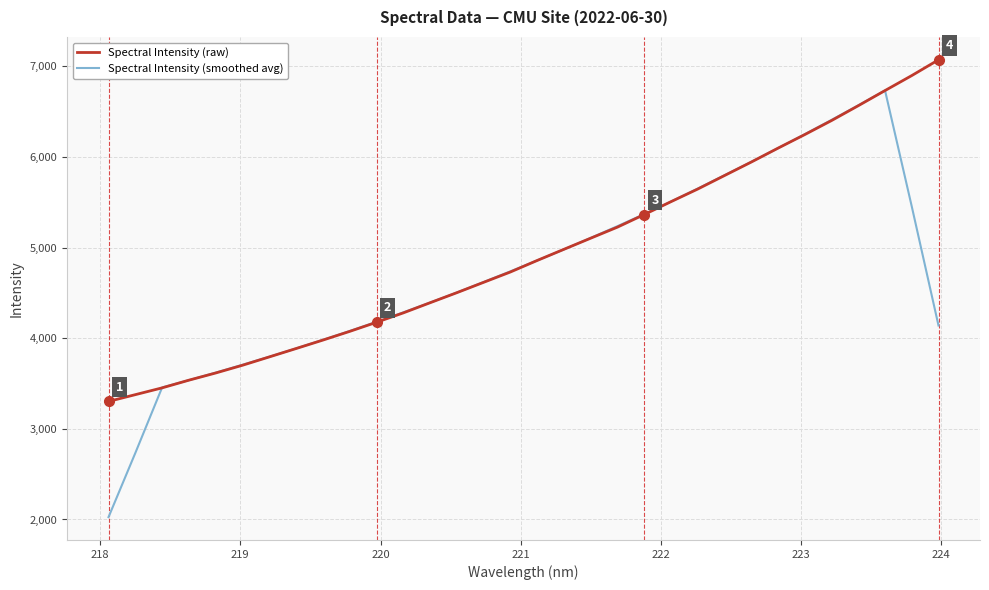

List the series in order of their peak value, lowest first.

Spectral Intensity (smoothed avg), Spectral Intensity (raw)